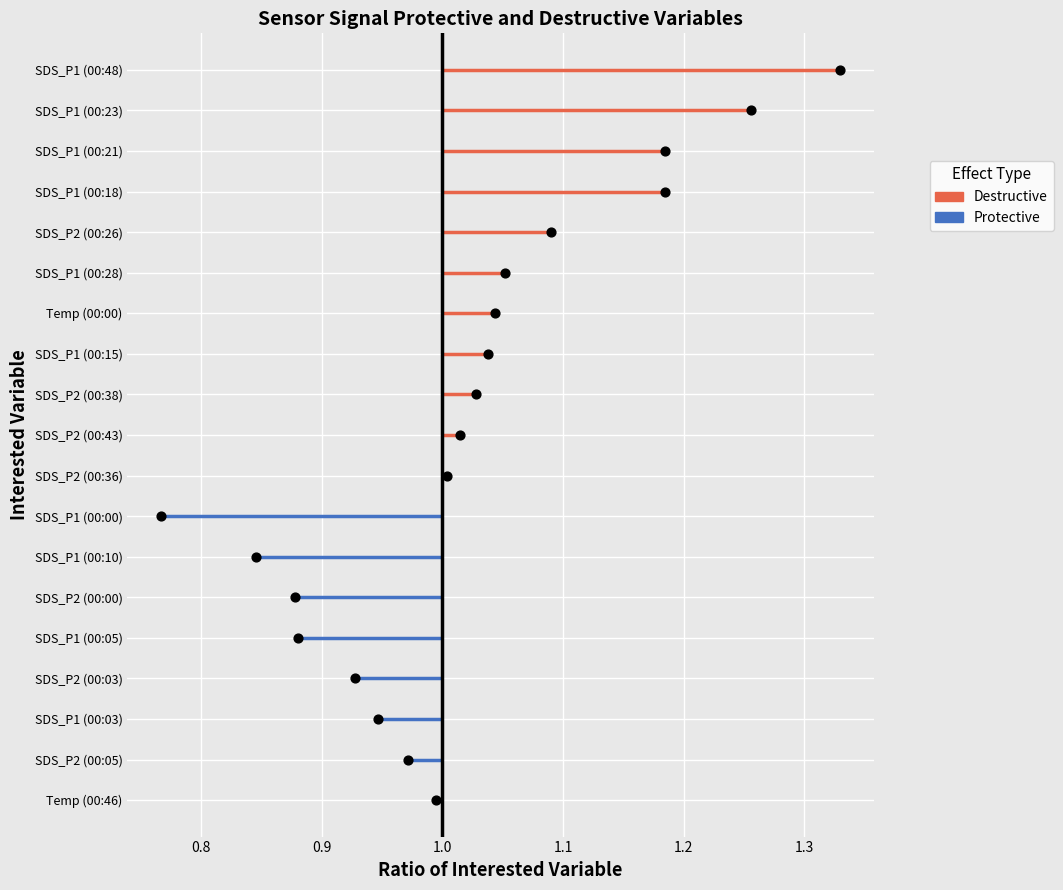

Which series contains the highest Y value?

Destructive